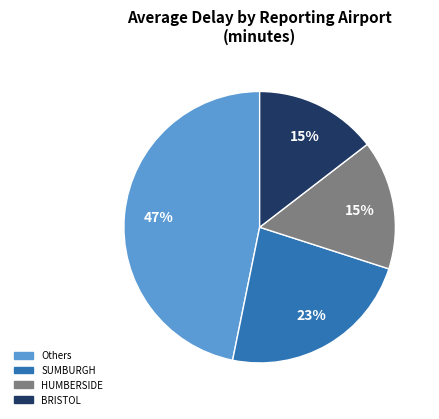

To the nearest percent, what is the difference between the largest and smallest slice percentages?

32%